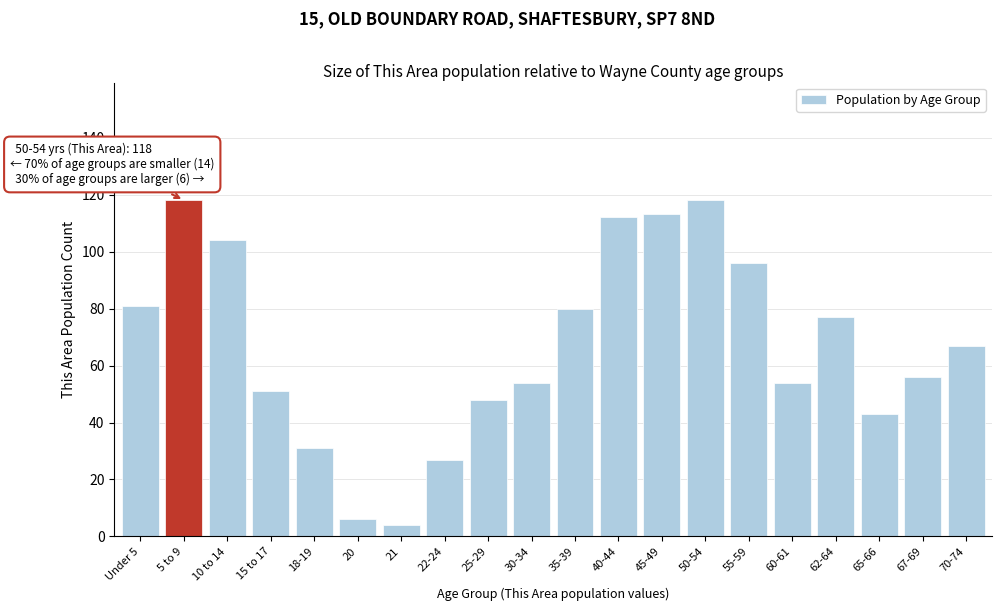

Reading right to left, transcribe all the data shown in this chart.

70-74=67	67-69=56	65-66=43	62-64=77	60-61=54	55-59=96	50-54=118	45-49=113	40-44=112	35-39=80	30-34=54	25-29=48	22-24=27	21=4	20=6	18-19=31	15 to 17=51	10 to 14=104	5 to 9=118	Under 5=81